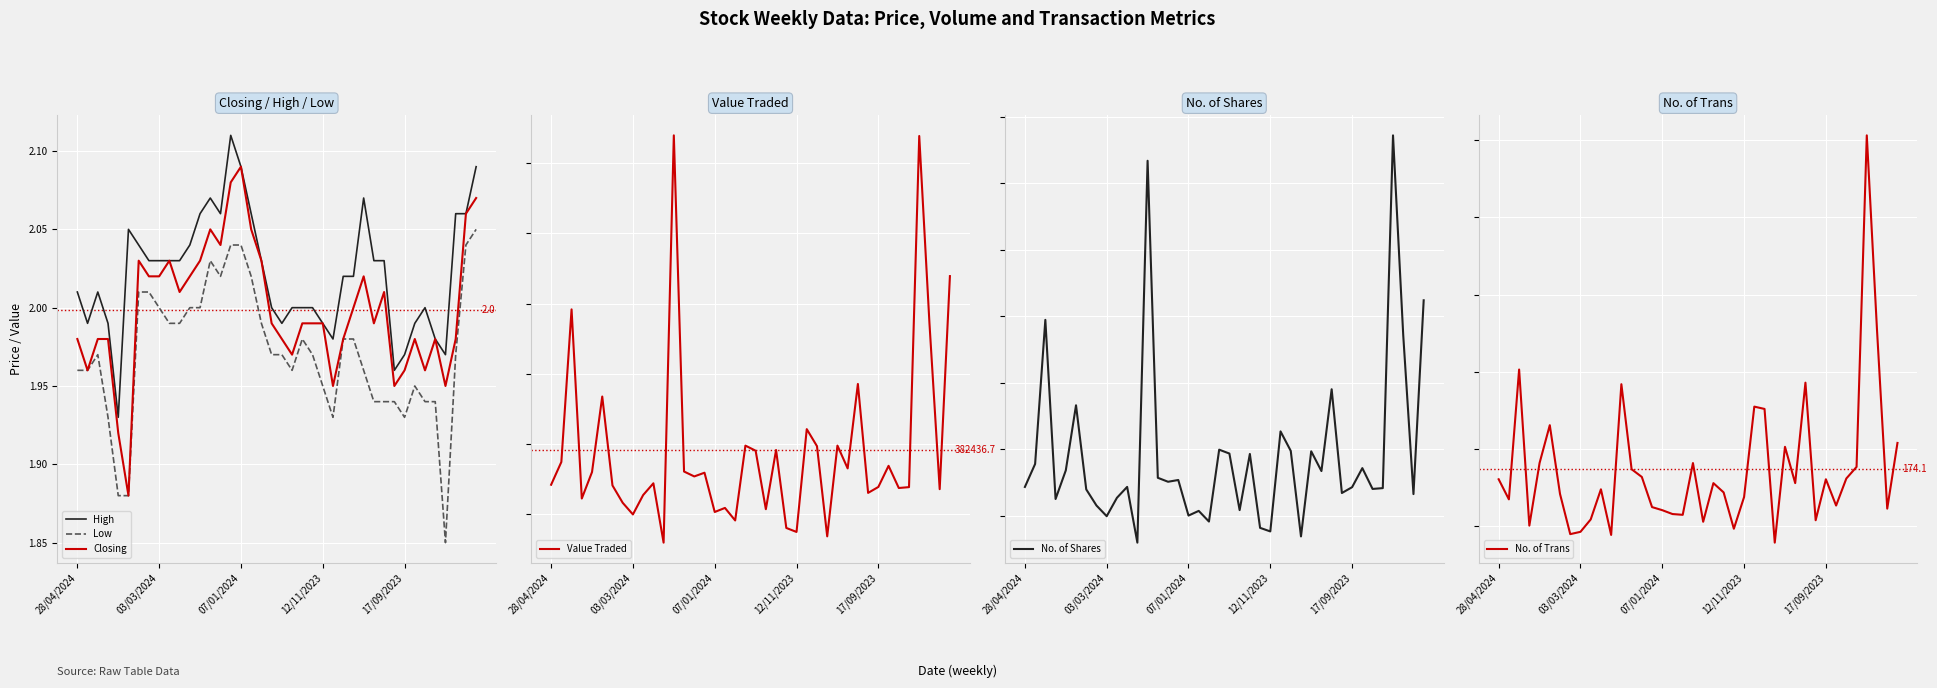

List the series in order of their peak value, lowest first.

Low, Closing, High, No. of Trans, No. of Shares, Value Traded